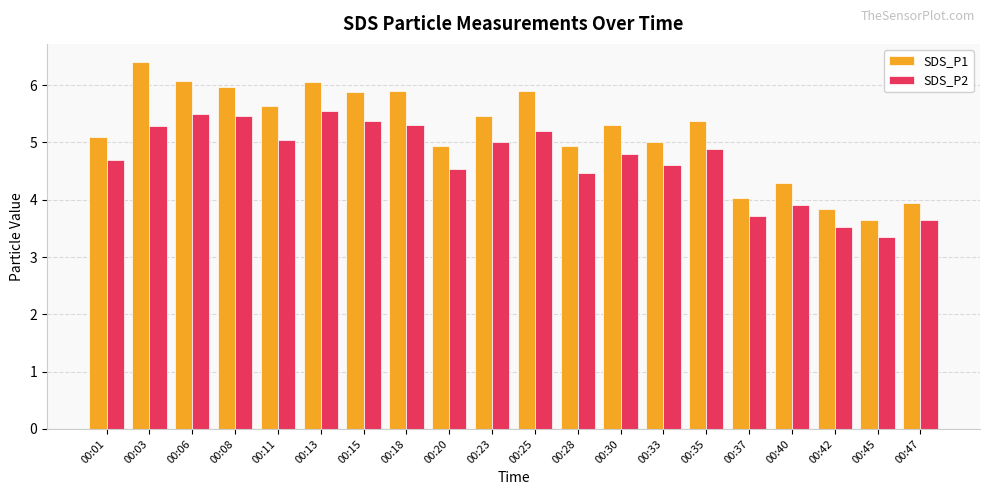

Does the chart contain any negative values?

No